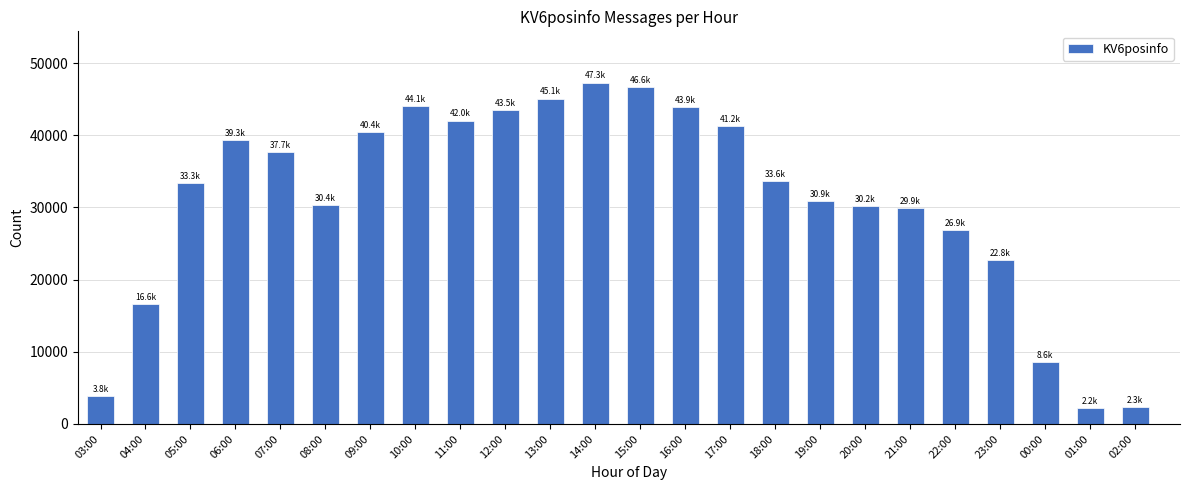

What is the value of the 15th bar from the left?

41216